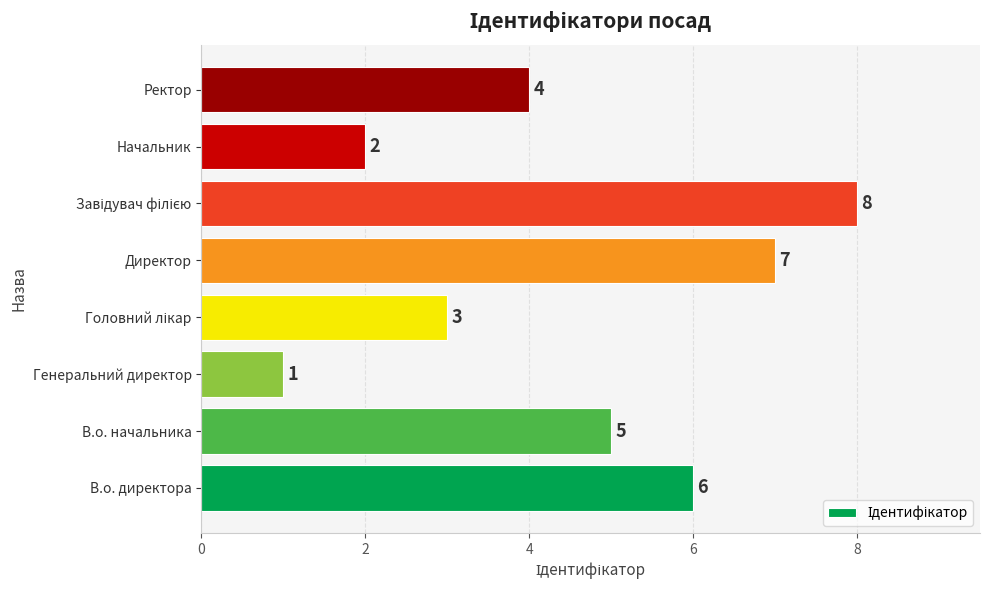

Reading top to bottom, transcribe all the data shown in this chart.

4	2	8	7	3	1	5	6